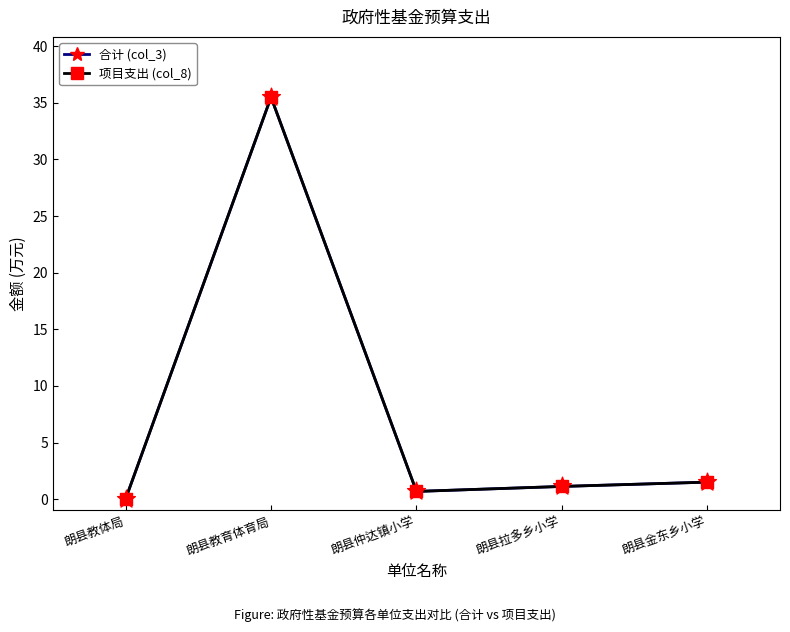

Is this an area chart (filled region under the line)?

No